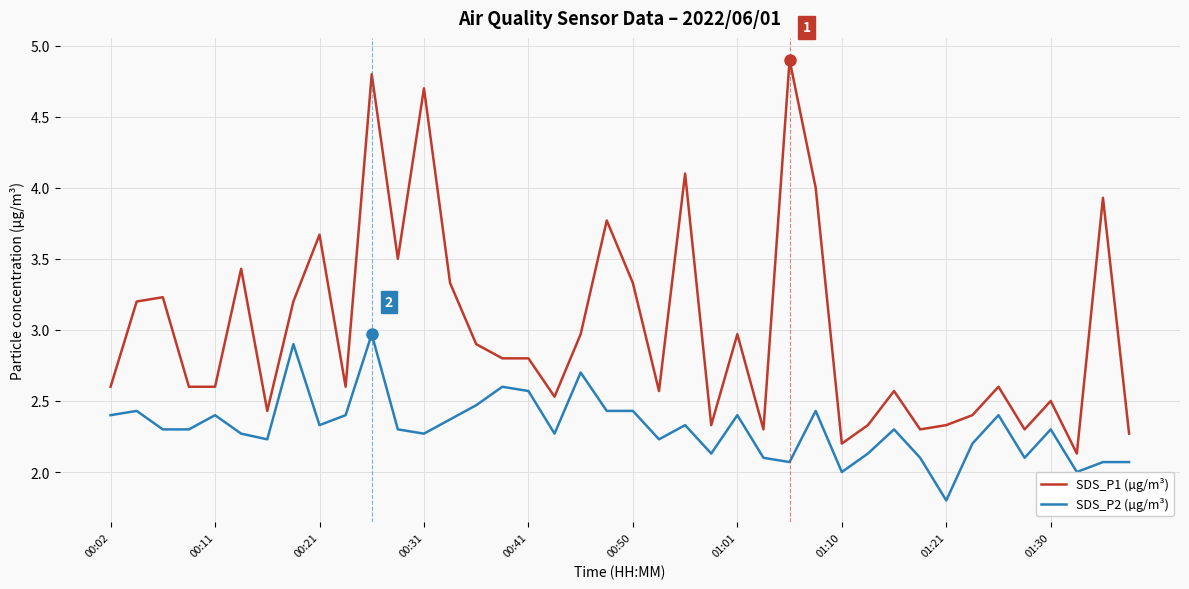

List the series in order of their peak value, lowest first.

SDS_P2 (µg/m³), SDS_P1 (µg/m³)